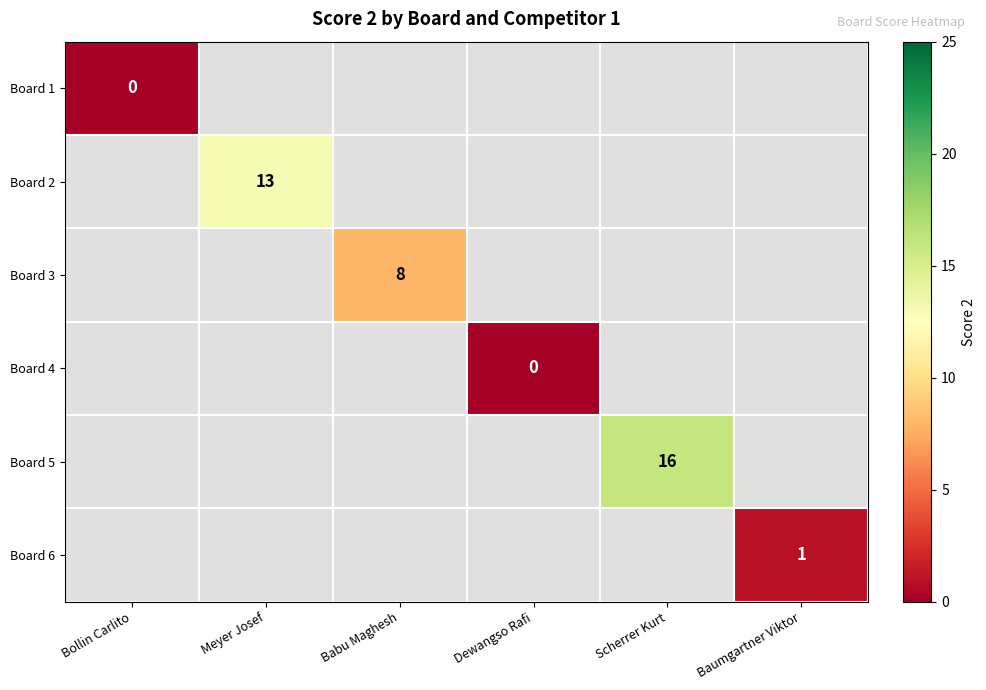

The value of Board 6 at Baumgartner Viktor is 1.6. True or false?

False